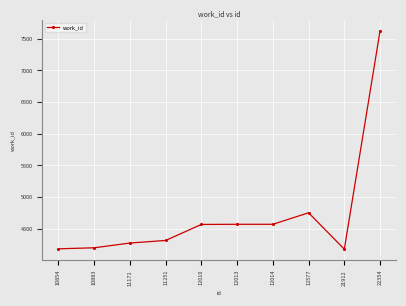

How many lines are shown in the chart?

1